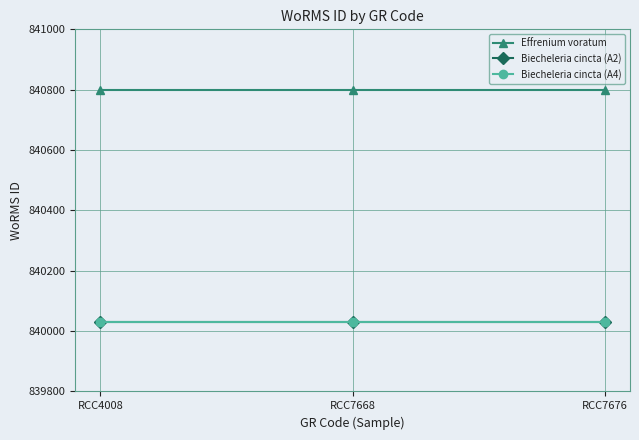

Is it true that Effrenium voratum equals 840799 at RCC7676?

True